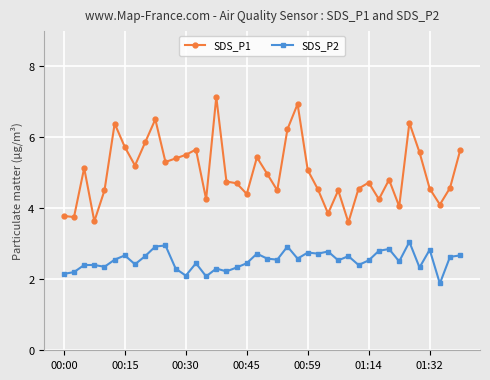

What is the smallest value displayed?

1.9